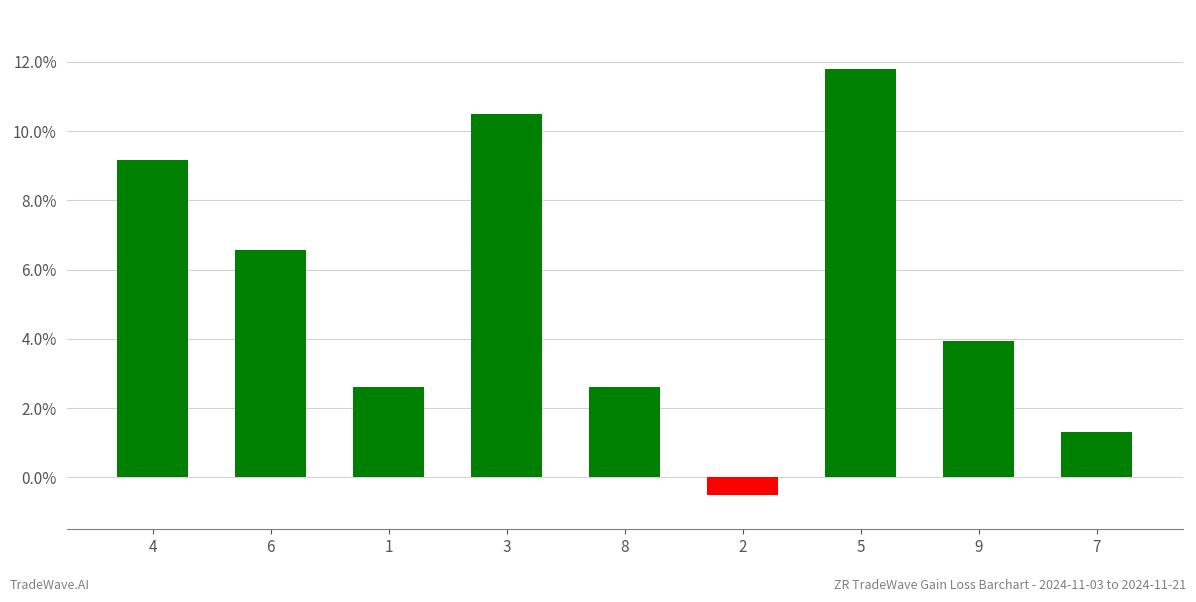

Approximately how many times larger is the value at 7 compared to 5?

0.1